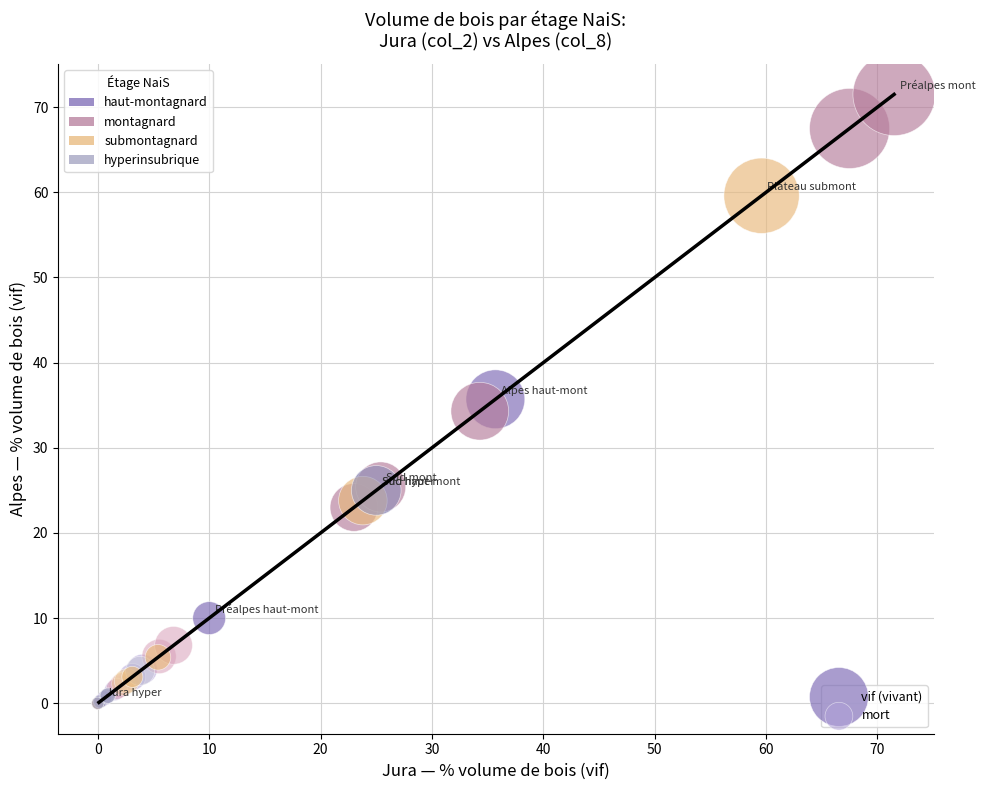

What are all the series names shown in the legend?

vif (vivant), mort